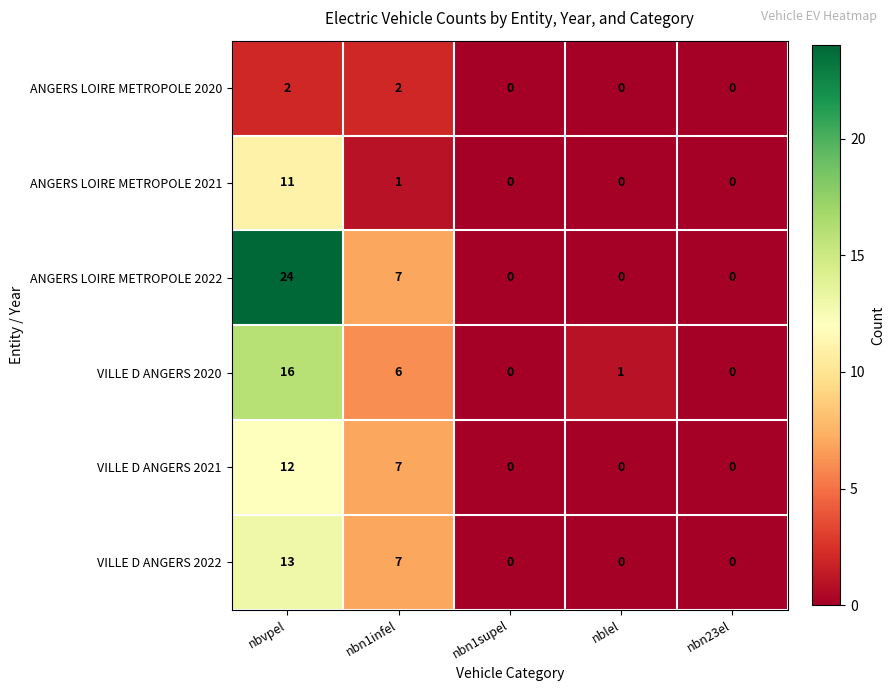

Reading right to left, transcribe all the data shown in this chart.

ANGERS LOIRE METROPOLE 2020: 0	0	0	2	2
ANGERS LOIRE METROPOLE 2021: 0	0	0	1	11
ANGERS LOIRE METROPOLE 2022: 0	0	0	7	24
VILLE D ANGERS 2020: 0	1	0	6	16
VILLE D ANGERS 2021: 0	0	0	7	12
VILLE D ANGERS 2022: 0	0	0	7	13